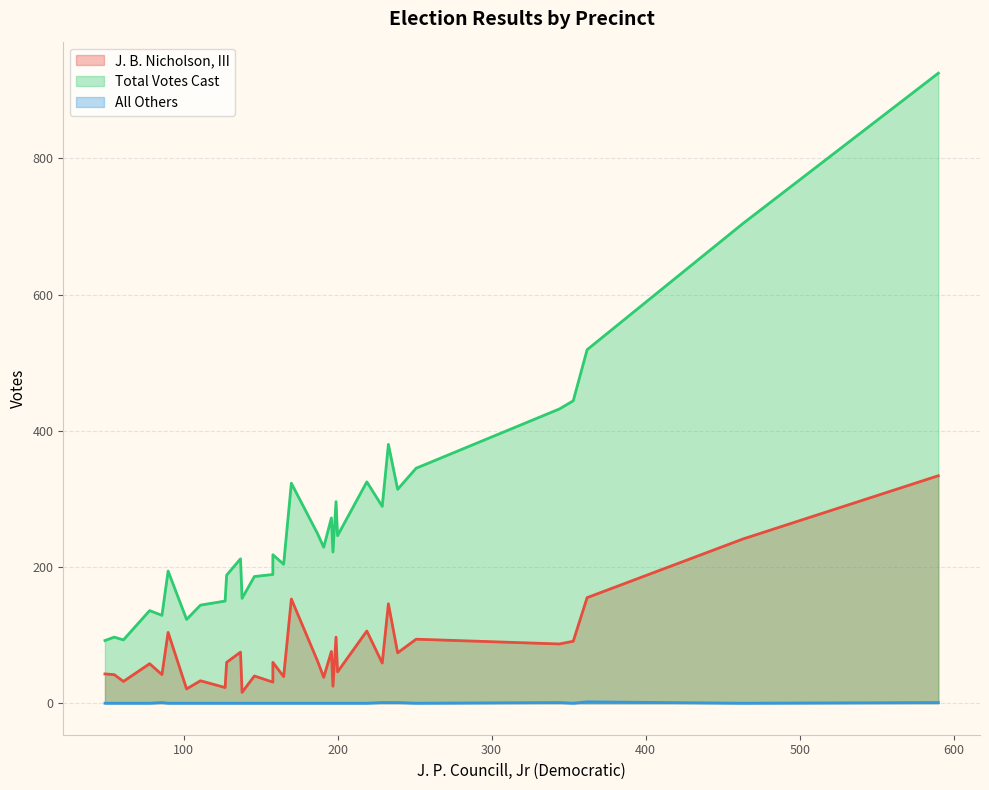

List the series in order of their overall mean, highest first.

Total Votes Cast, J. B. Nicholson, III, All Others